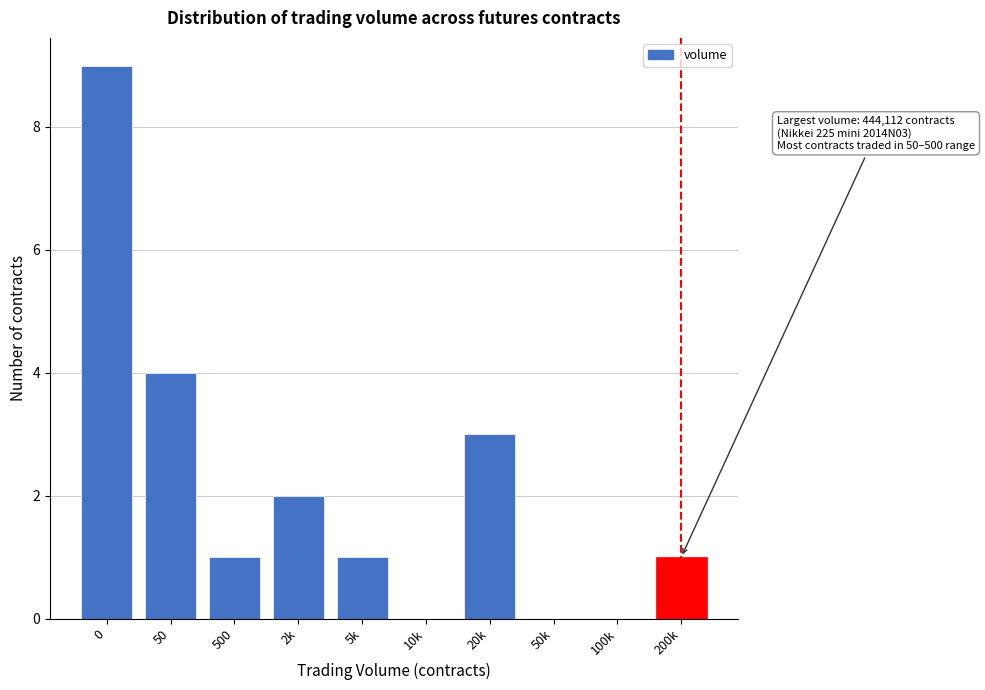

Reading right to left, extract all data points from this chart.

200k=1	100k=0	50k=0	20k=3	10k=0	5k=1	2k=2	500=1	50=4	0=9